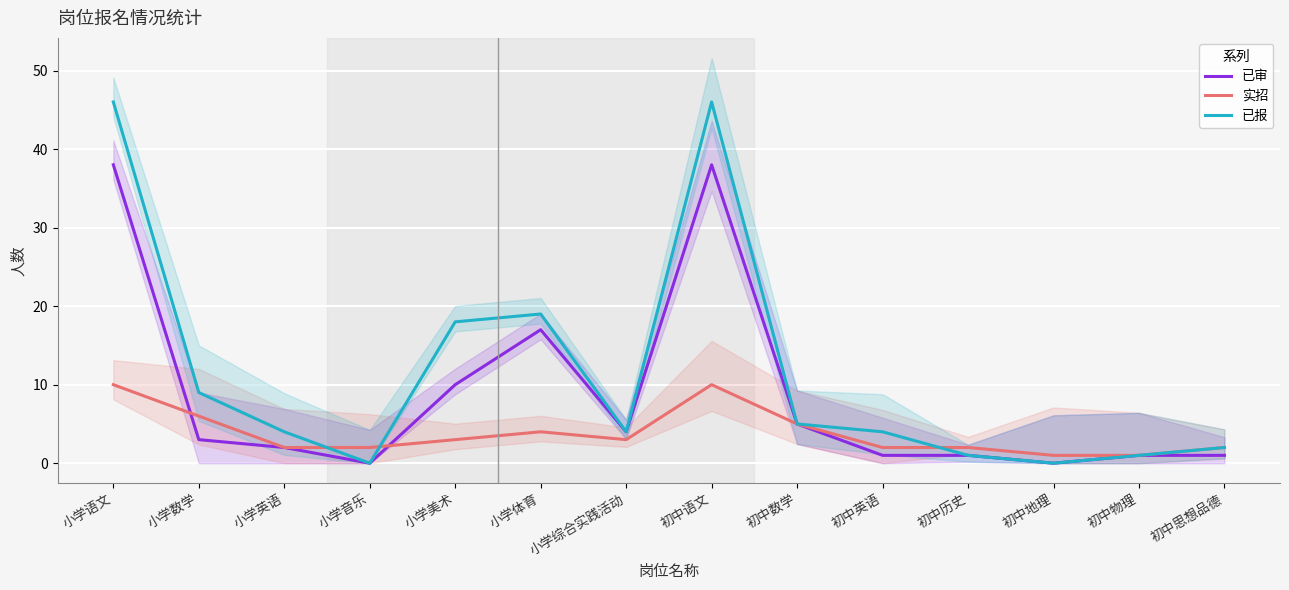

How many lines are shown in the chart?

3